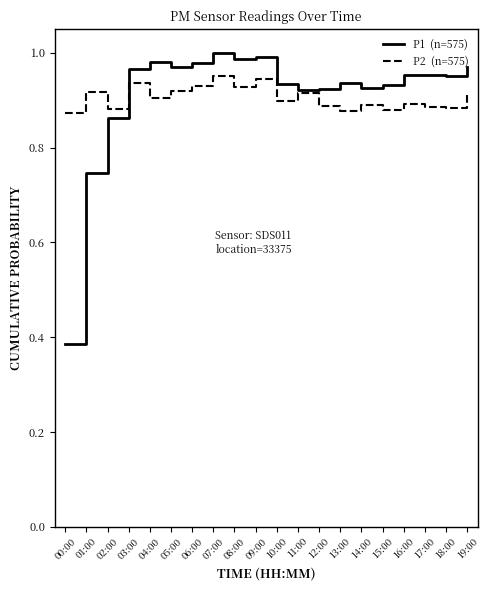

What position from the left is 17:00?

18